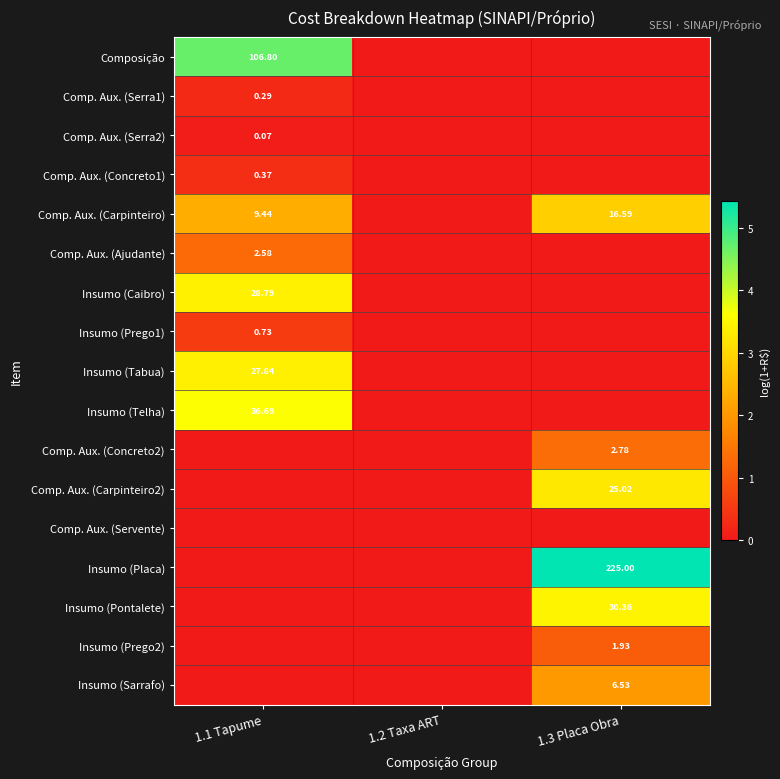

Rank the series at 1.1 Tapume from highest to lowest value.

Composição, Insumo (Telha), Insumo (Caibro), Insumo (Tabua), Comp. Aux. (Carpinteiro), Comp. Aux. (Ajudante), Insumo (Prego1), Comp. Aux. (Concreto1), Comp. Aux. (Serra1), Comp. Aux. (Serra2), Comp. Aux. (Concreto2), Comp. Aux. (Carpinteiro2), Comp. Aux. (Servente), Insumo (Placa), Insumo (Pontalete), Insumo (Prego2), Insumo (Sarrafo)